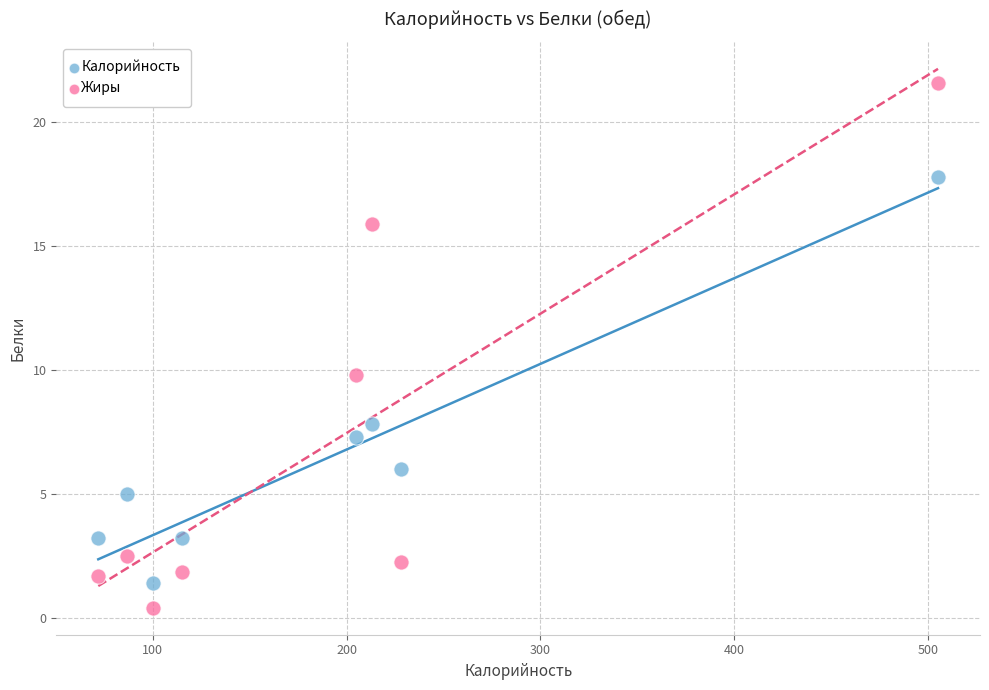

Which series reaches the minimum Y coordinate?

Жиры